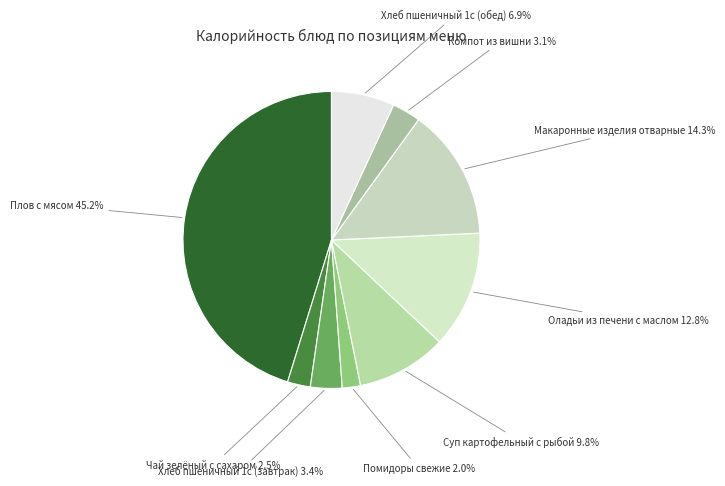

How many slices are in this pie chart?

9